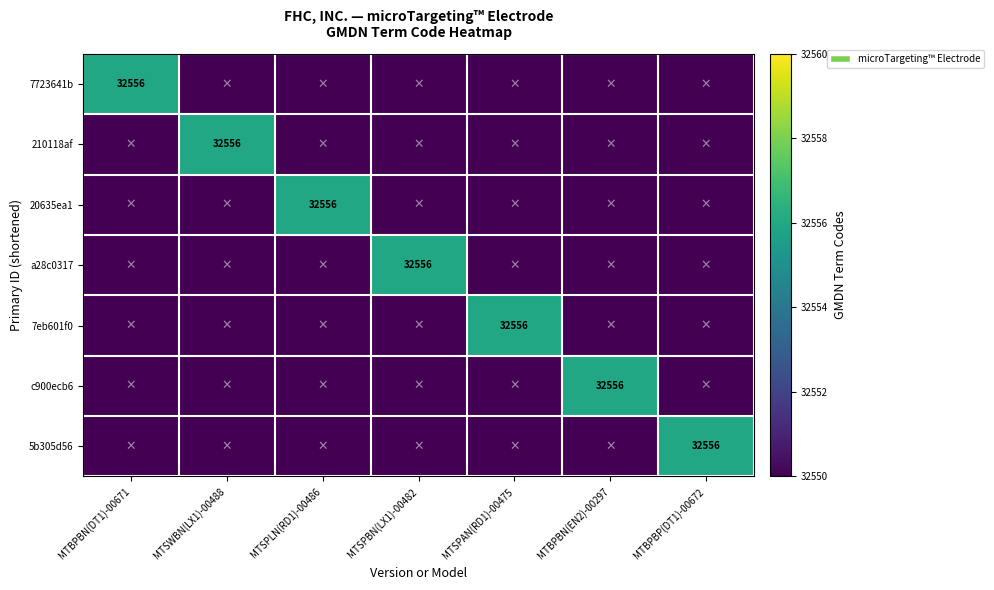

Rank the series at MTSPAN(RD1)-00475 from highest to lowest value.

7eb601f0, 7723641b, 210118af, 20635ea1, a28c0317, c900ecb6, 5b305d56